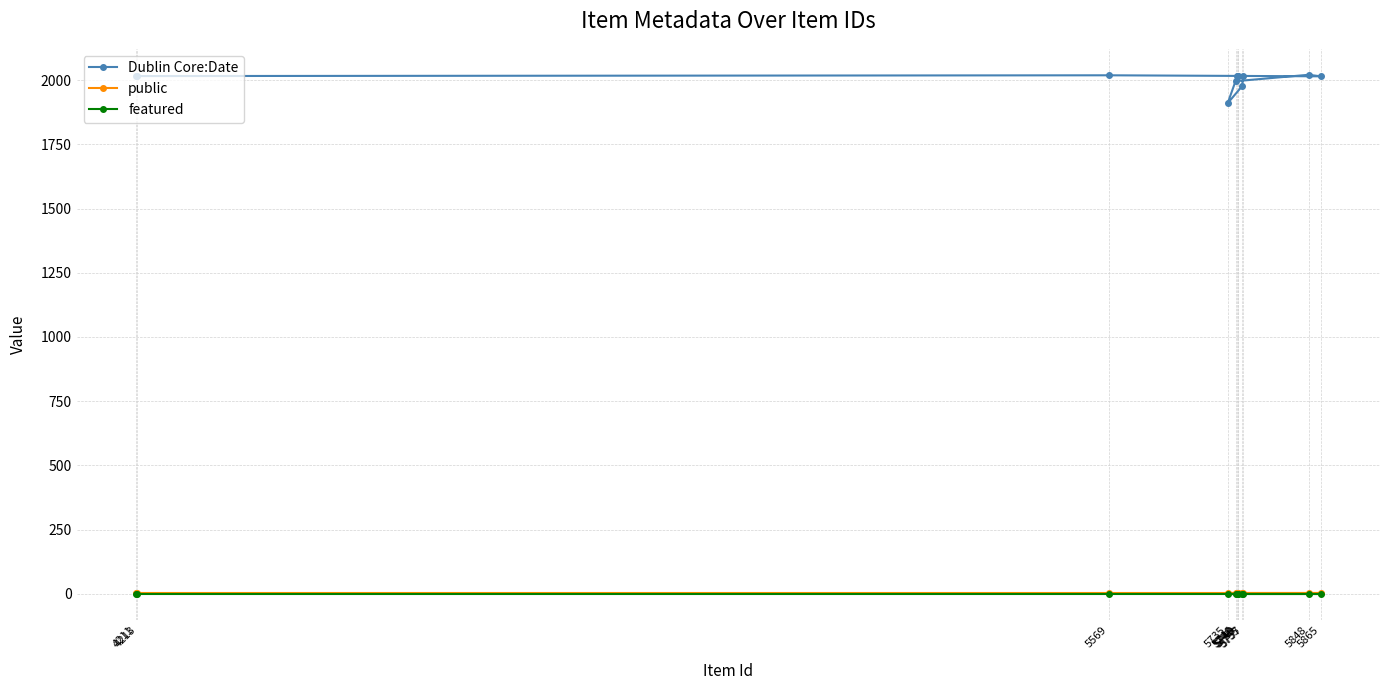

True or false: public and featured cross at least once.

False